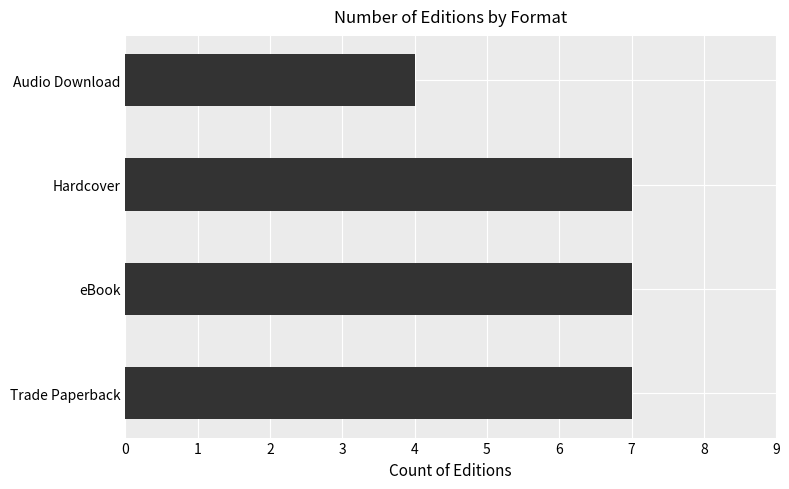

True or false: the data shows 5 at Trade Paperback.

False